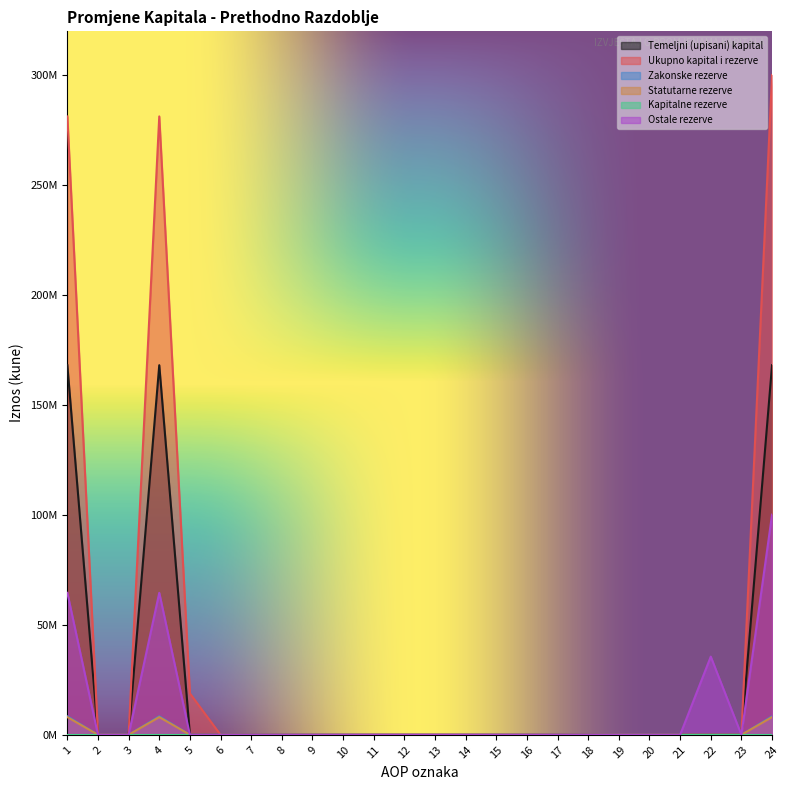

What is the highest value of the Temeljni (upisani) kapital series?

168132470